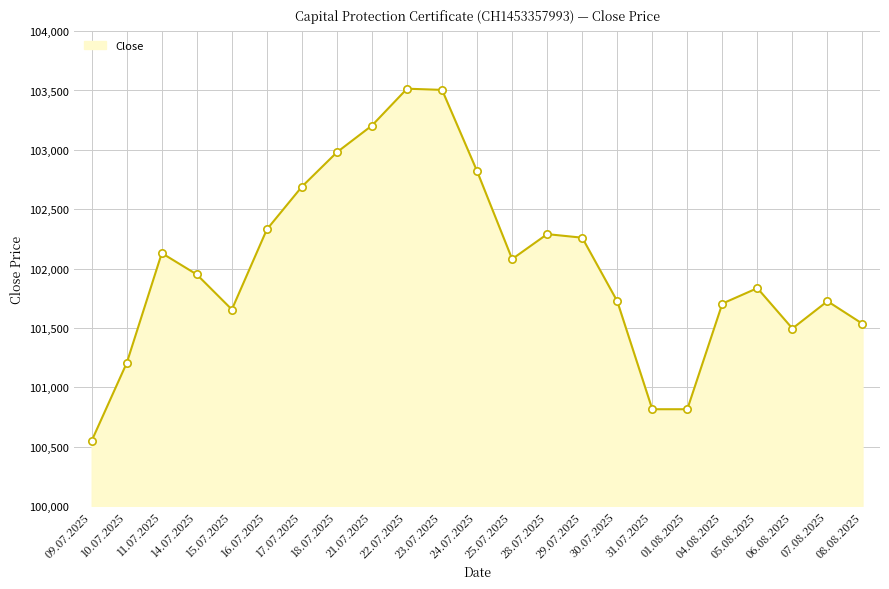

What is the change in value from 10.07.2025 to 04.08.2025?

+500